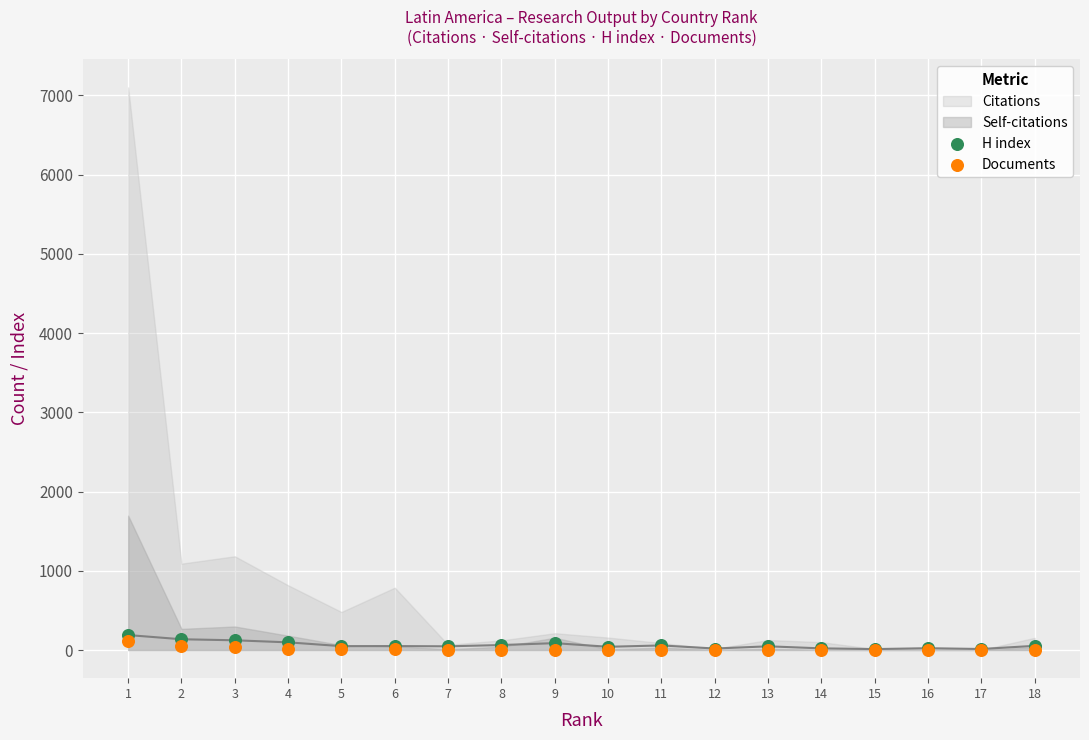

Which series has the largest Y range (max minus min)?

H index